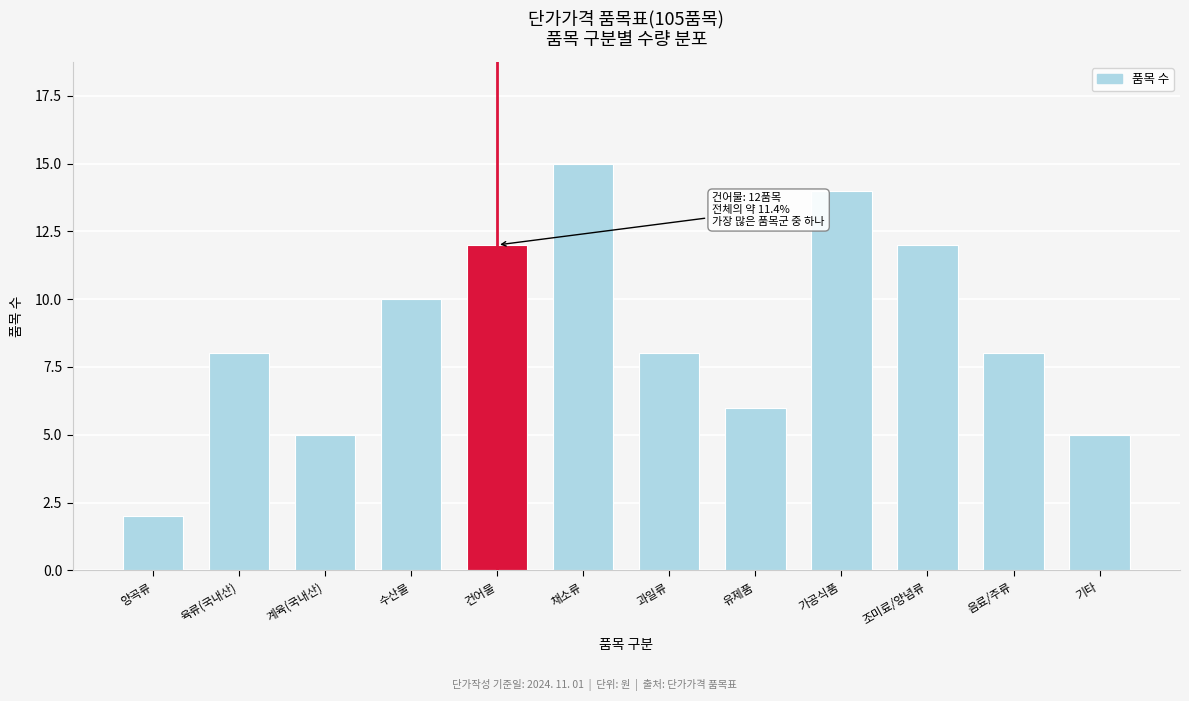

Reading right to left, list all the values displayed in this chart.

5	8	12	14	6	8	15	12	10	5	8	2